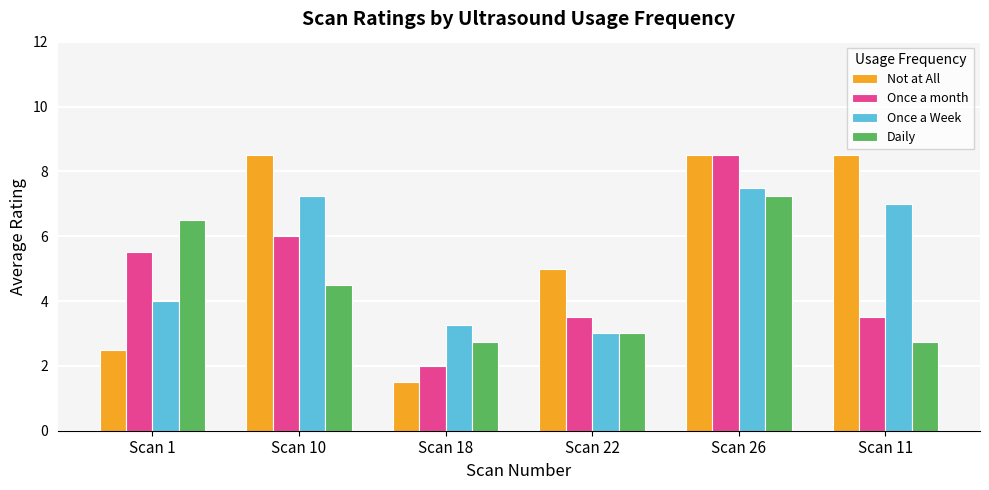

At which category does the chart reach its minimum across all series?

Scan 18